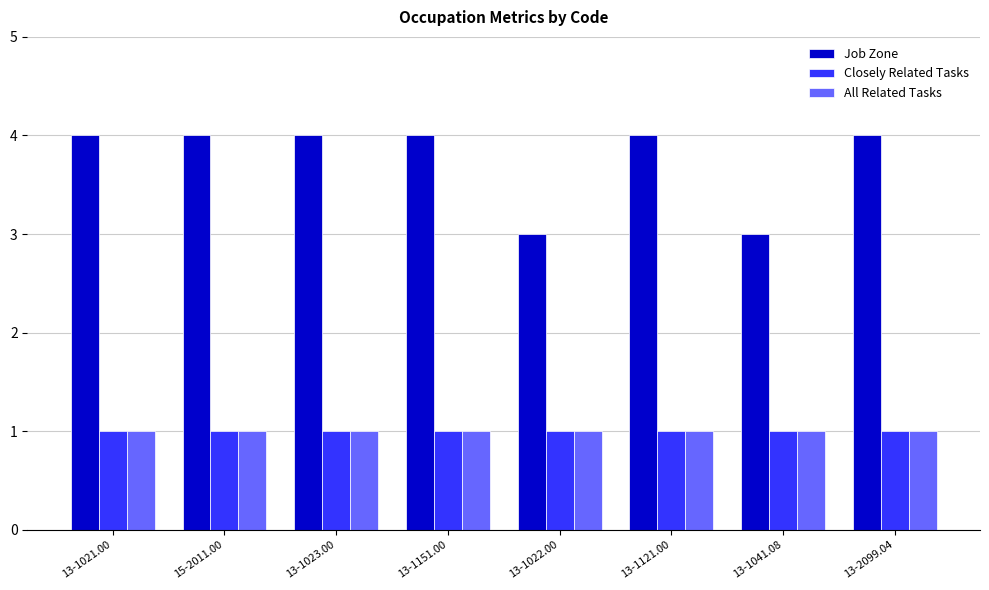

Does the chart contain any negative values?

No